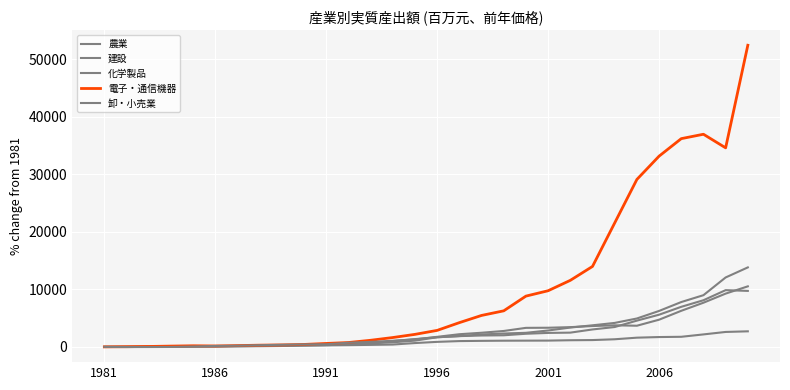

Reading right to left, extract all data points from this chart.

農業: 2709.2	2599.7	2171.8	1757.6	1712.1	1604.2	1326.6	1187.8	1157.7	1095.3	1087.4	1078.1	1051.3	1009.8	874.4	667.6	408.1	350.6	303.5	267.0	217.9	159.2	118.3	98.7	77.5	57.5	47.4	23.4	11.5	0.0
建設: 13830.3	12079.4	8996.9	7802.0	6255.0	4941.6	4171.9	3755.5	3363.7	2852.2	2450.0	2327.8	2159.9	1881.6	1675.9	1355.0	1017.4	619.9	426.6	308.2	257.1	212.9	214.0	172.5	102.4	77.0	38.7	22.0	3.4	0.0
化学製品: 9742.2	9873.0	8116.1	6973.3	5599.4	4568.2	3455.0	3034.2	2480.5	2431.4	2284.4	2019.6	1981.4	1875.6	1678.7	1087.9	801.0	620.5	491.2	388.9	350.9	215.8	172.2	110.5	76.7	59.1	42.0	28.2	13.1	0.0
電子・通信機器: 52477.4	34629.0	36994.1	36228.6	33181.4	29129.5	21563.9	13997.6	11577.9	9770.7	8833.8	6274.7	5472.0	4218.4	2873.0	2180.0	1627.3	1150.7	758.8	598.0	426.0	346.5	299.3	225.8	163.3	194.0	137.1	74.1	30.9	0.0
卸・小売業: 10532.7	9268.5	7685.5	6278.3	4730.6	3682.2	3753.6	3628.3	3436.3	3331.7	3312.5	2770.1	2461.6	2204.1	1750.8	1300.1	1063.1	869.9	727.8	459.3	429.8	367.6	297.0	207.4	166.5	70.0	-9.8	-22.6	-27.2	0.0